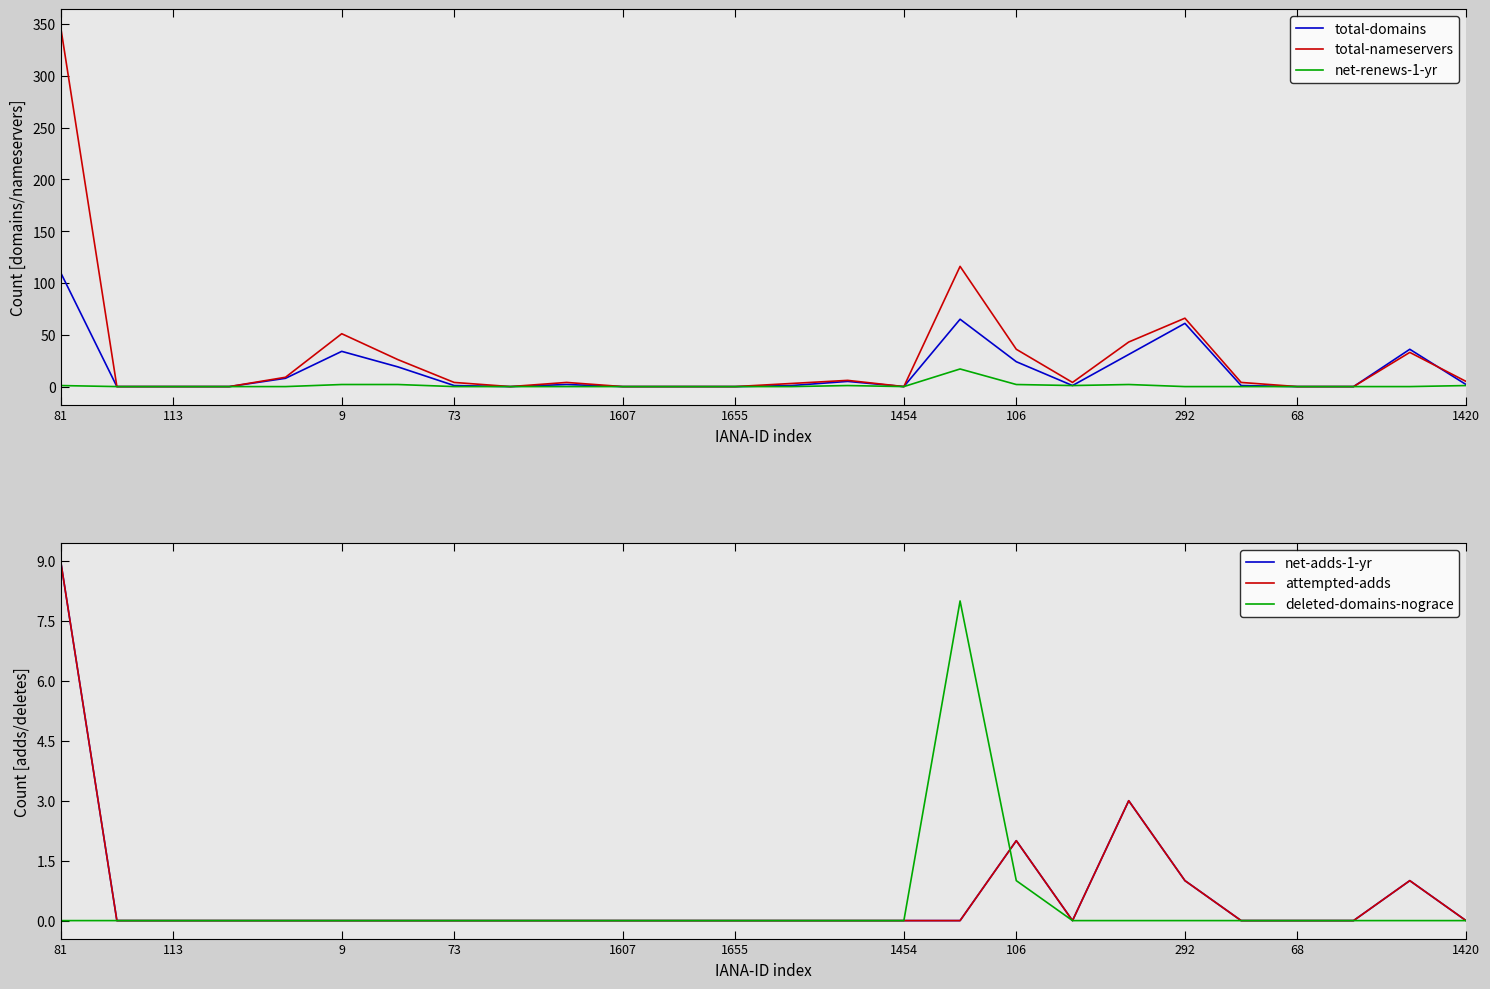

Count the deleted-domains-nograce values in the range 0 to 1.

25